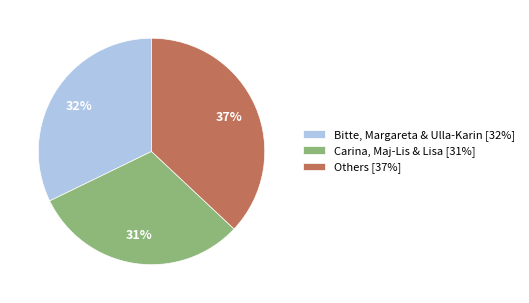

Combined, do Carina, Maj-Lis & Lisa [31%] and Bitte, Margareta & Ulla-Karin [32%] account for over 50%?

Yes